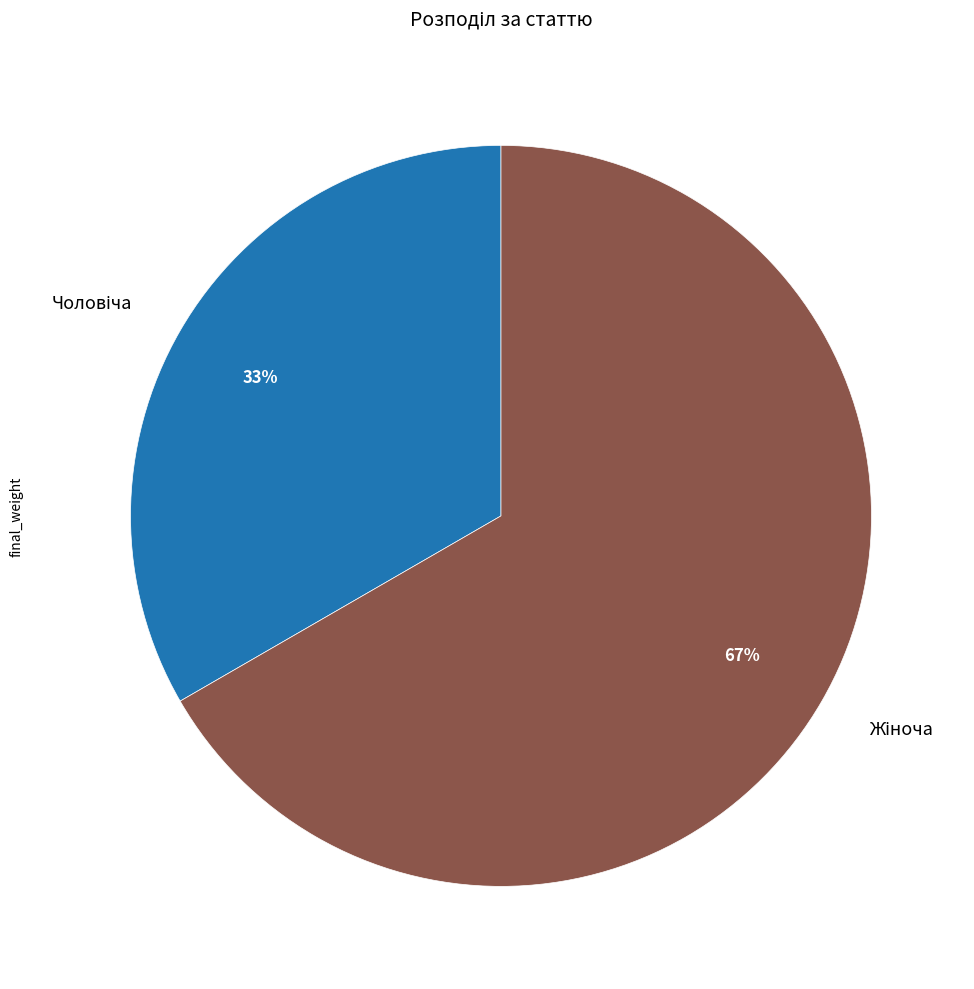

To the nearest percent, what is the average slice percentage?

50%